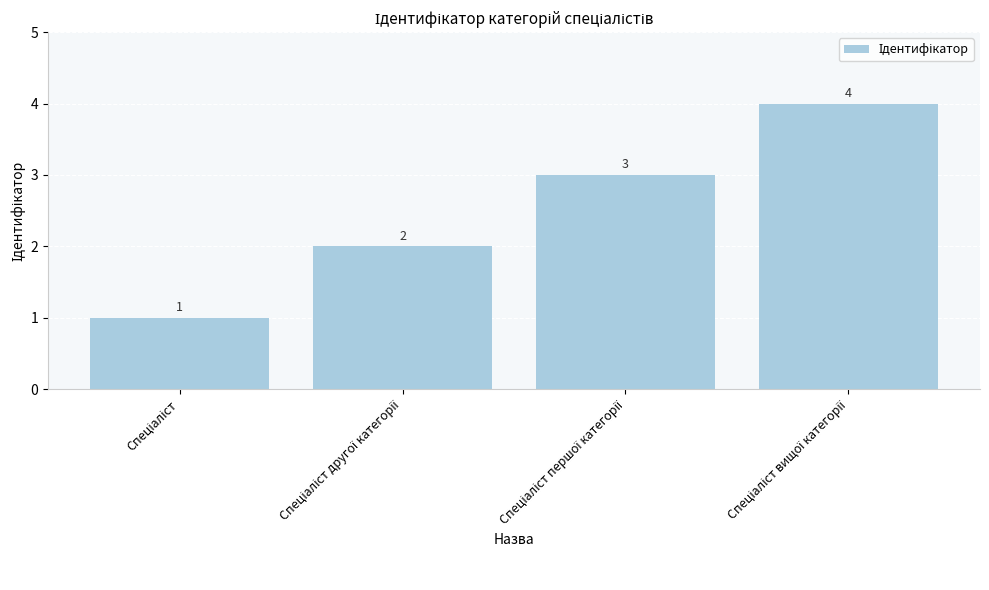

What is the greatest value displayed?

4